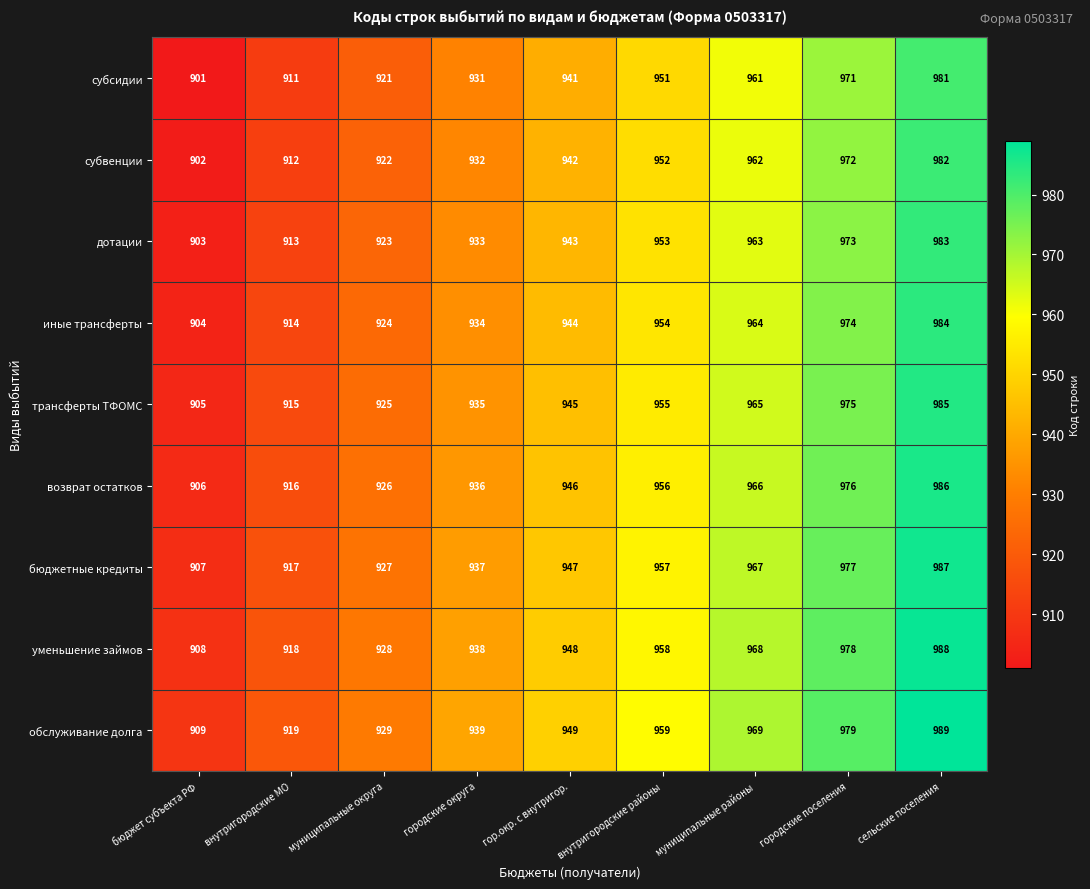

The бюджетные кредиты series shows 583 at городские поселения. True or false?

False